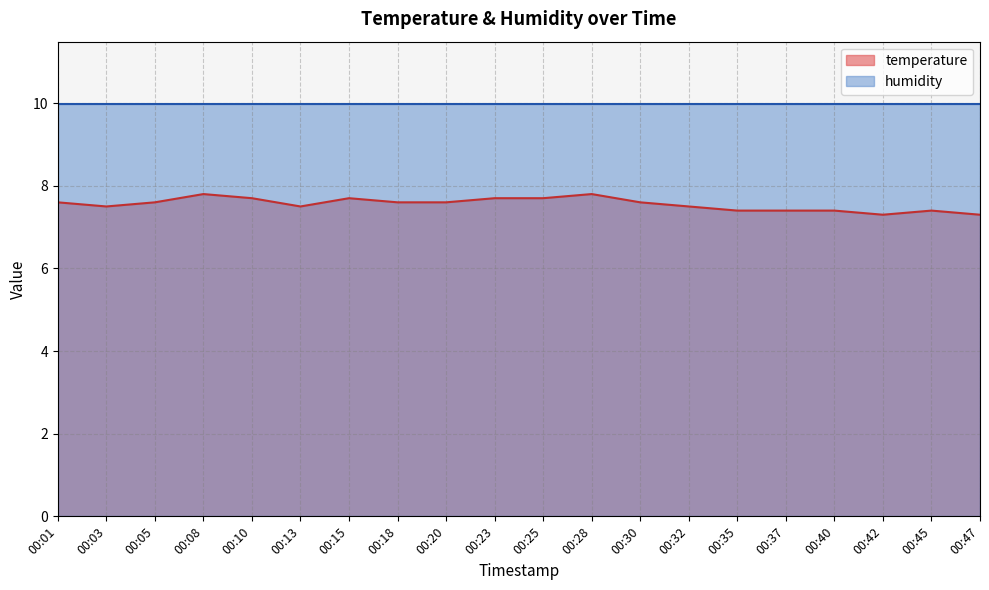

Which has a higher value, 00:42 or 00:13?

00:13